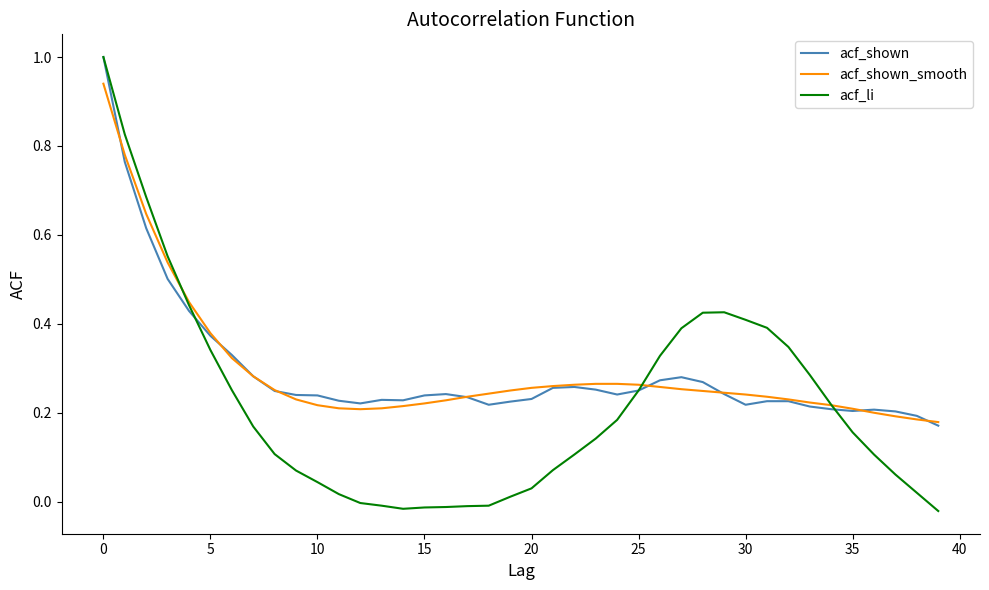

How many lines are shown in the chart?

3